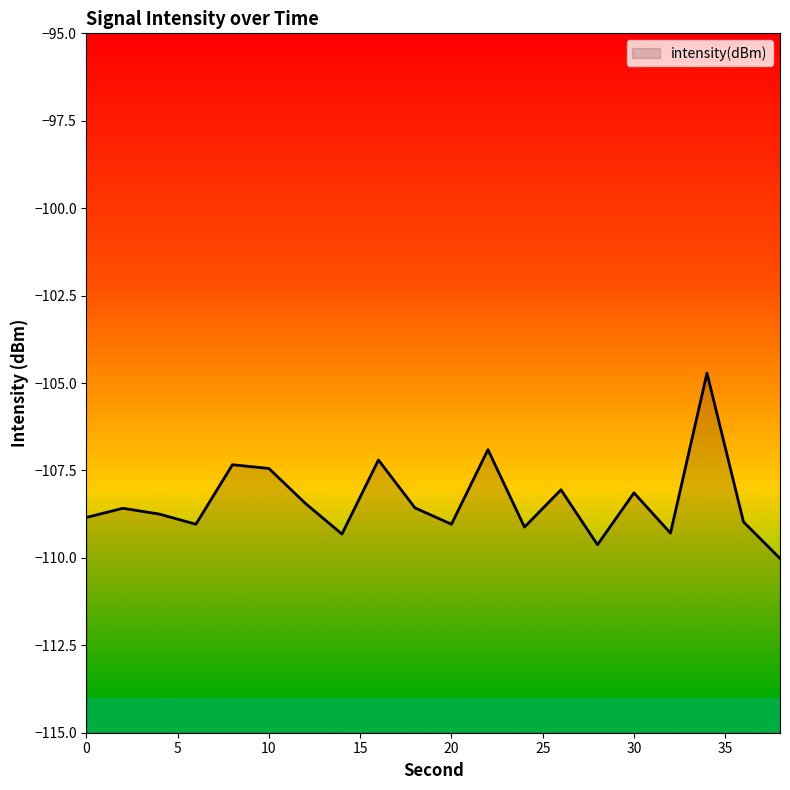

Reading left to right, what are all the values shown in this chart?

-108.8	-108.6	-108.7	-109.0	-107.3	-107.4	-108.4	-109.3	-107.2	-108.6	-109.0	-106.9	-109.1	-108.1	-109.6	-108.1	-109.3	-104.7	-109.0	-110.0